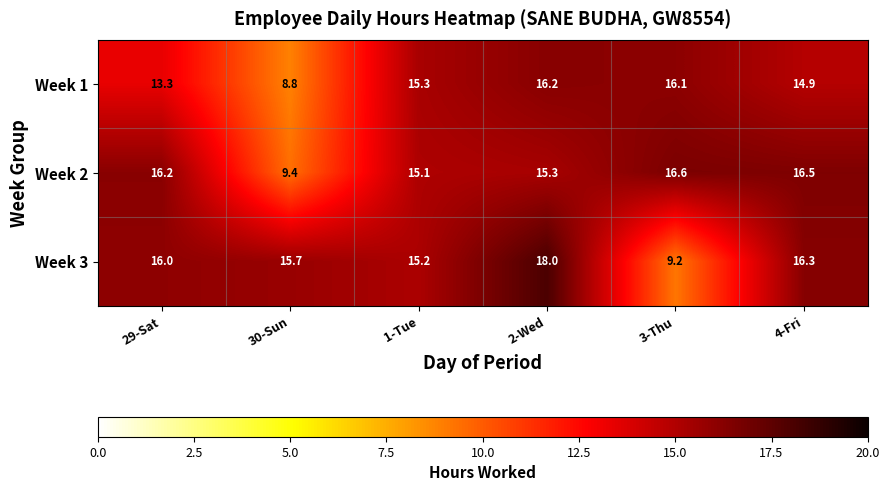

Reading left to right, transcribe all the data shown in this chart.

Week 1: 13.3	8.8	15.3	16.2	16.1	14.9
Week 2: 16.2	9.4	15.1	15.3	16.6	16.5
Week 3: 16.0	15.7	15.2	18.0	9.2	16.3